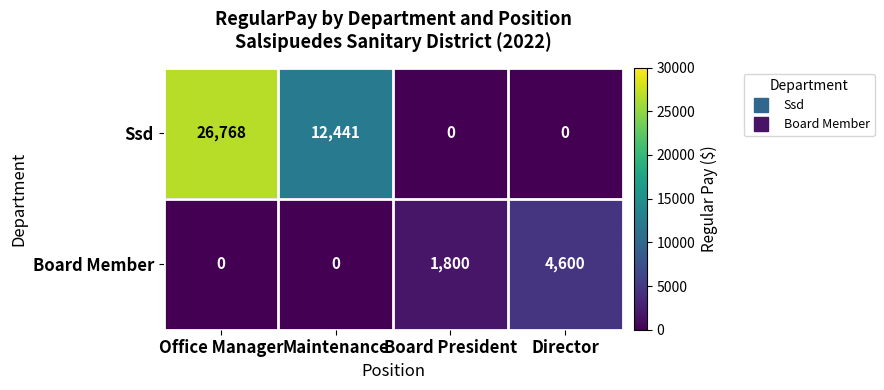

At how many categories does at least one series exceed 20996?

1